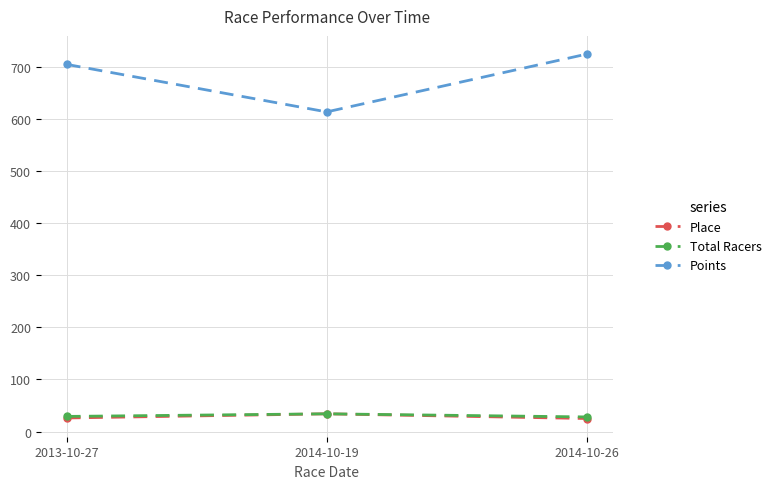

What are all the series names shown in the legend?

Place, Total Racers, Points